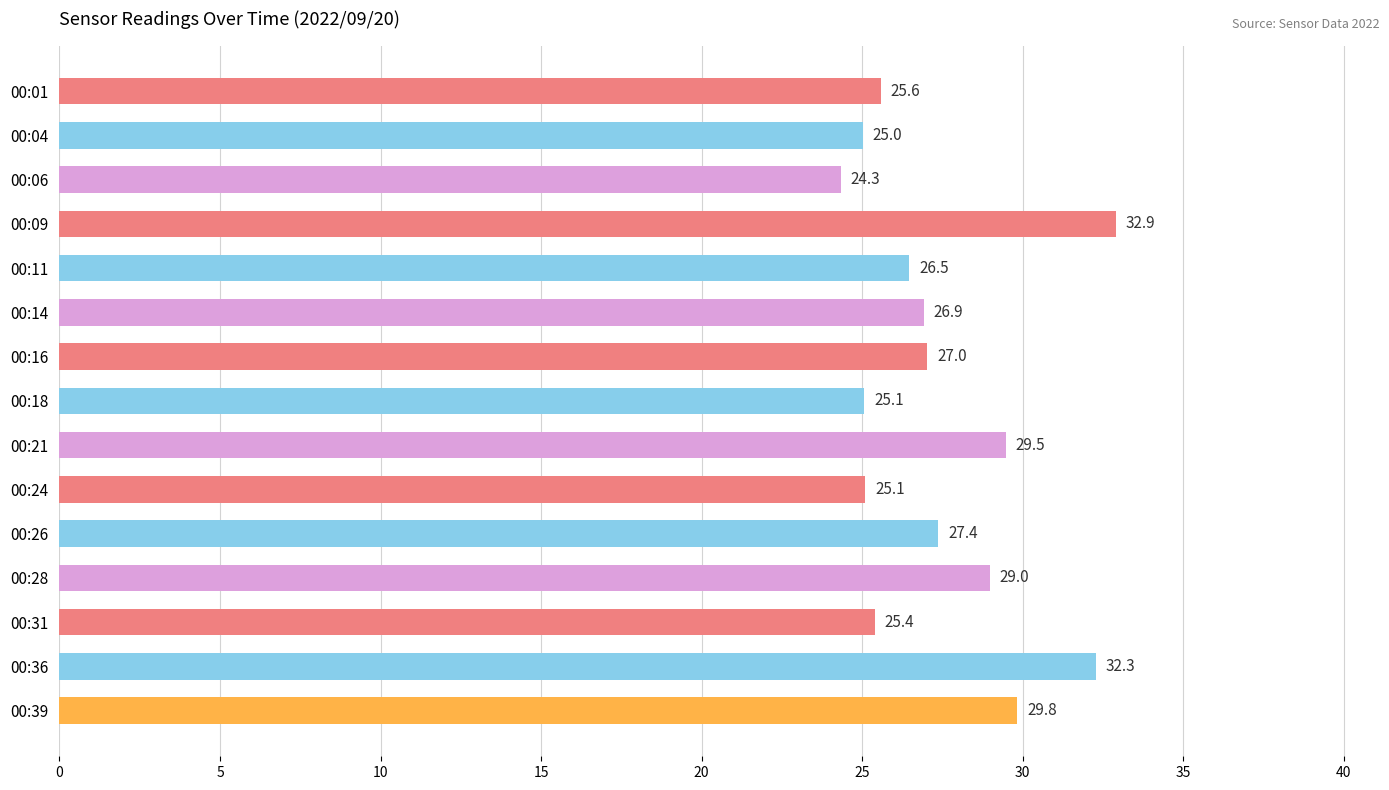

What is the greatest value displayed?

32.9